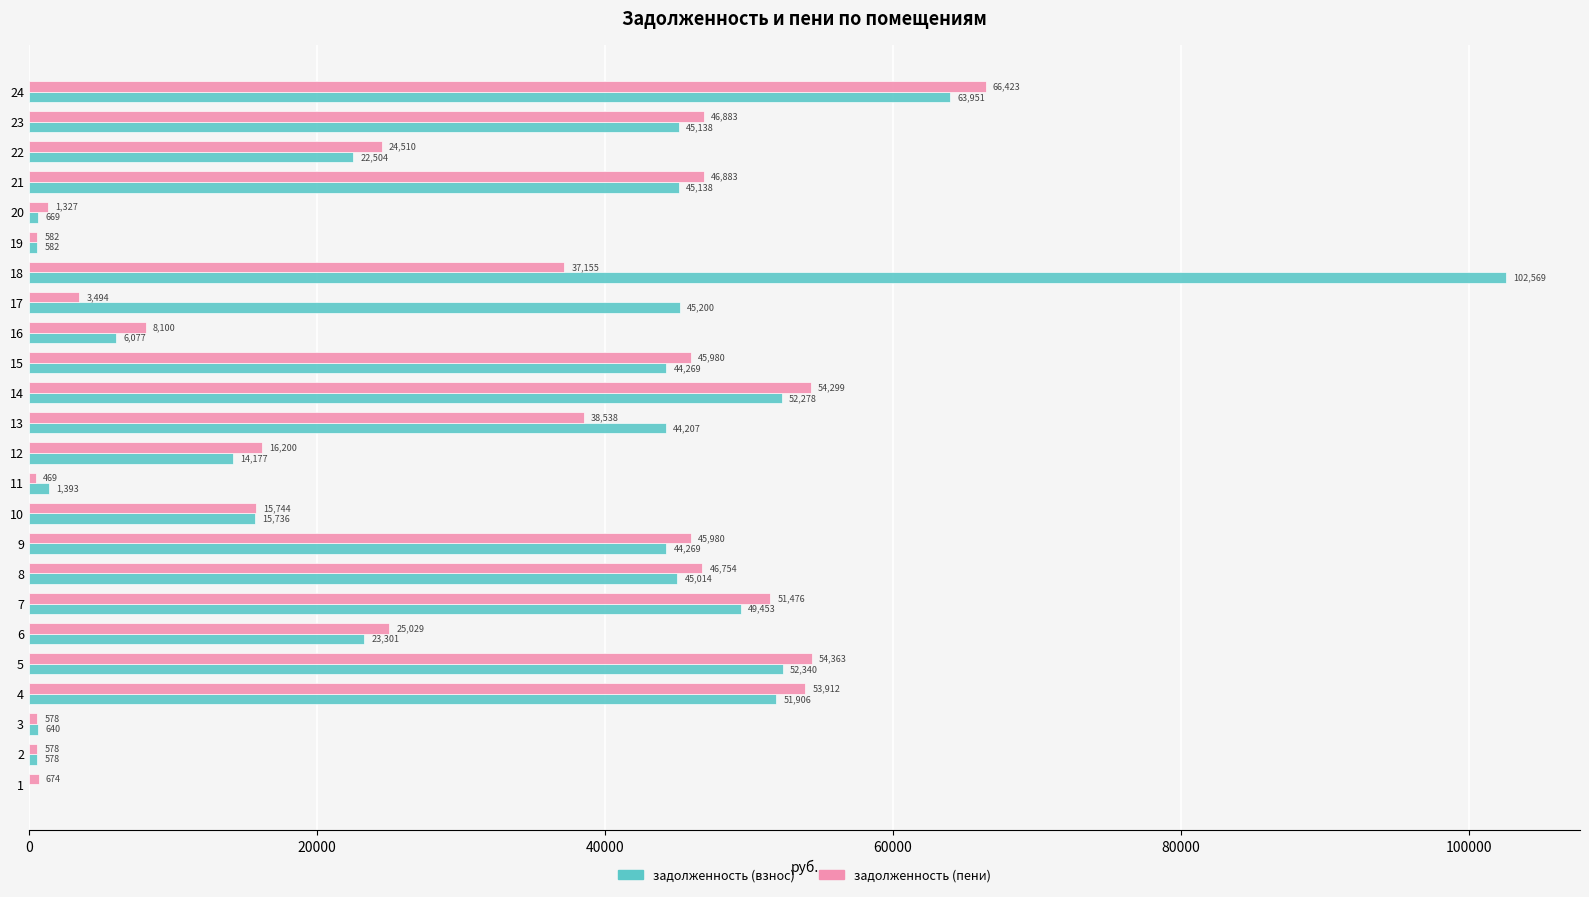

Between 3 and 17, which series saw the biggest shift?

задолженность (взнос)